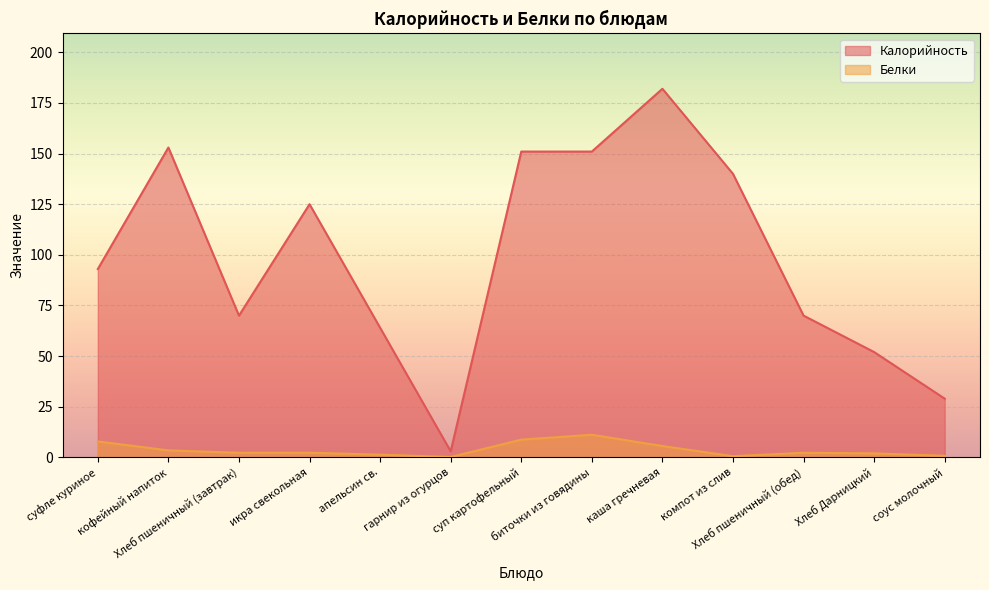

How many interior local peaks does the Белки series have?

3